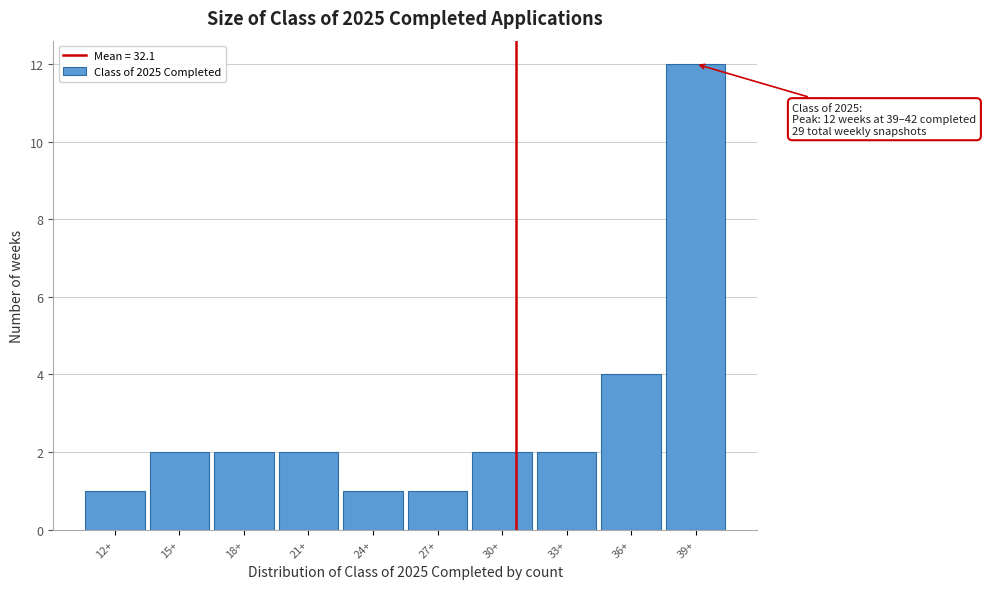

Reading left to right, list all the values displayed in this chart.

12+=1	15+=2	18+=2	21+=2	24+=1	27+=1	30+=2	33+=2	36+=4	39+=12